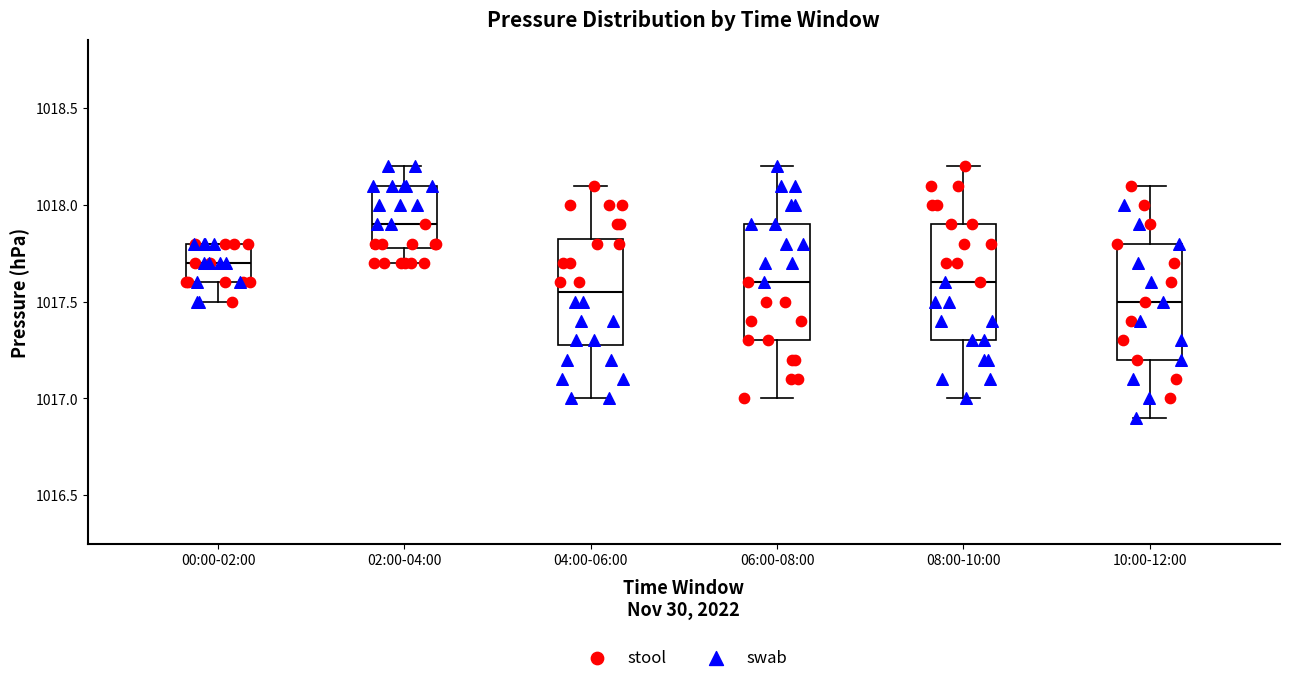

Where is the upper edge of the box for 00:00-02:00 on the y-axis? The values are not printed on the chart, so give them approximately, as read against the axis.

1017.80